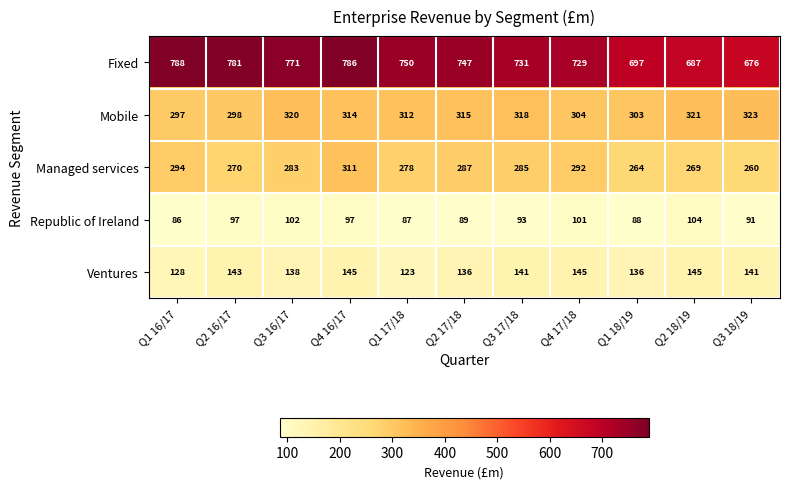

At Q3 18/19, list the series in order from smallest to largest.

Republic of Ireland, Ventures, Managed services, Mobile, Fixed